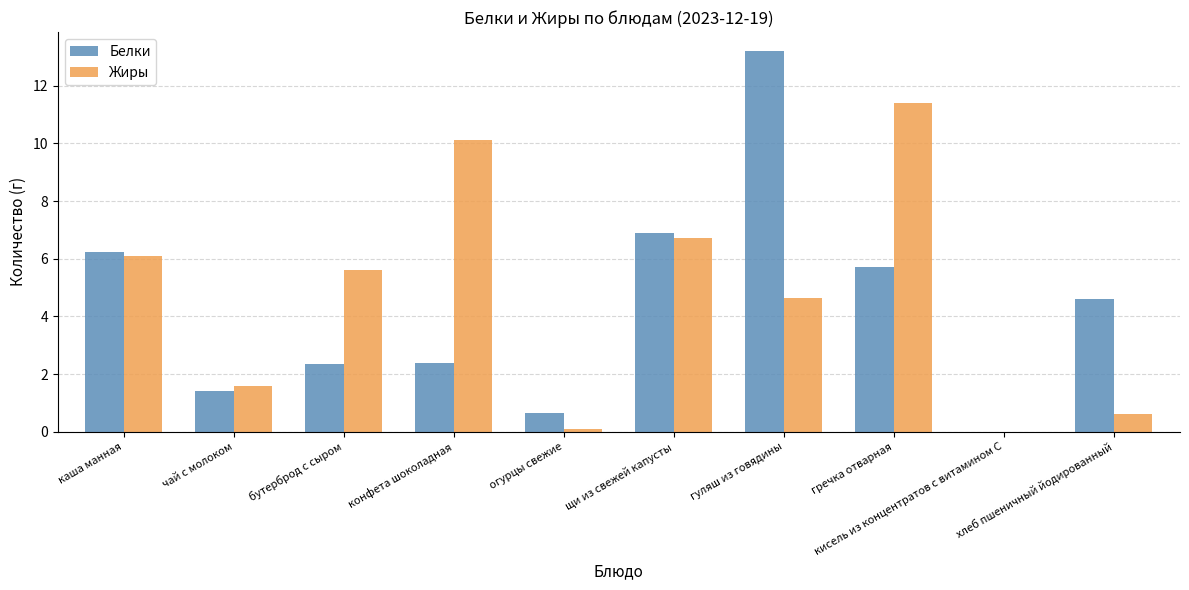

What is the total value across all series at хлеб пшеничный йодированный?

5.2